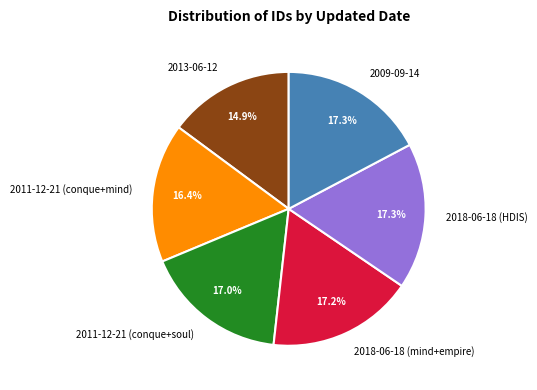

To the nearest percent, what portion does 2009-09-14 represent?

17%